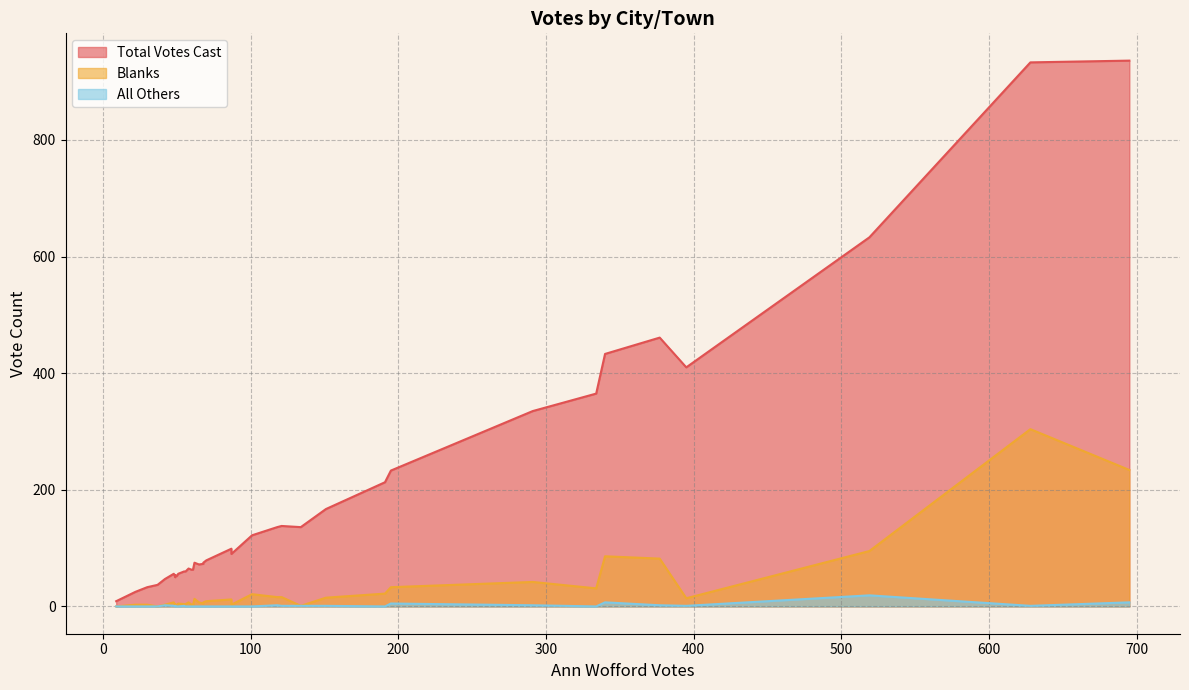

At how many categories does at least one series exceed 572?

3